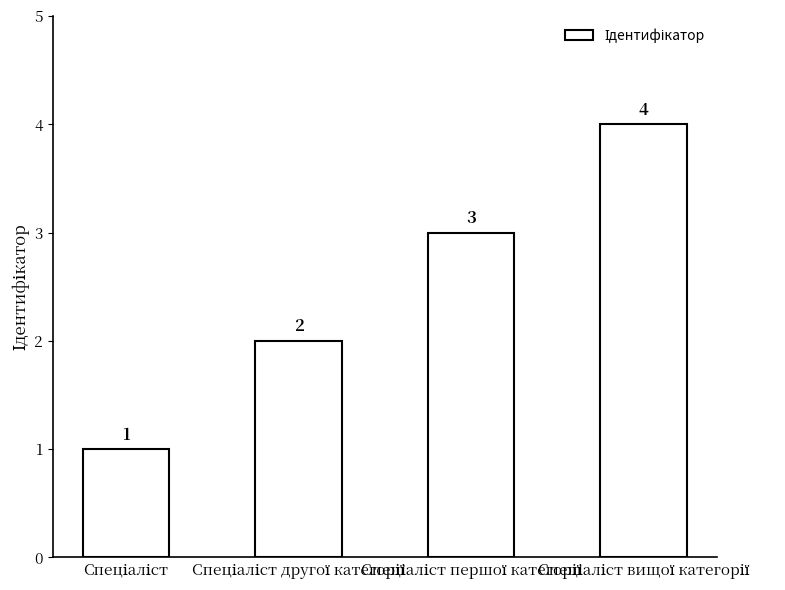

Count the values in the range 2 to 4.

3